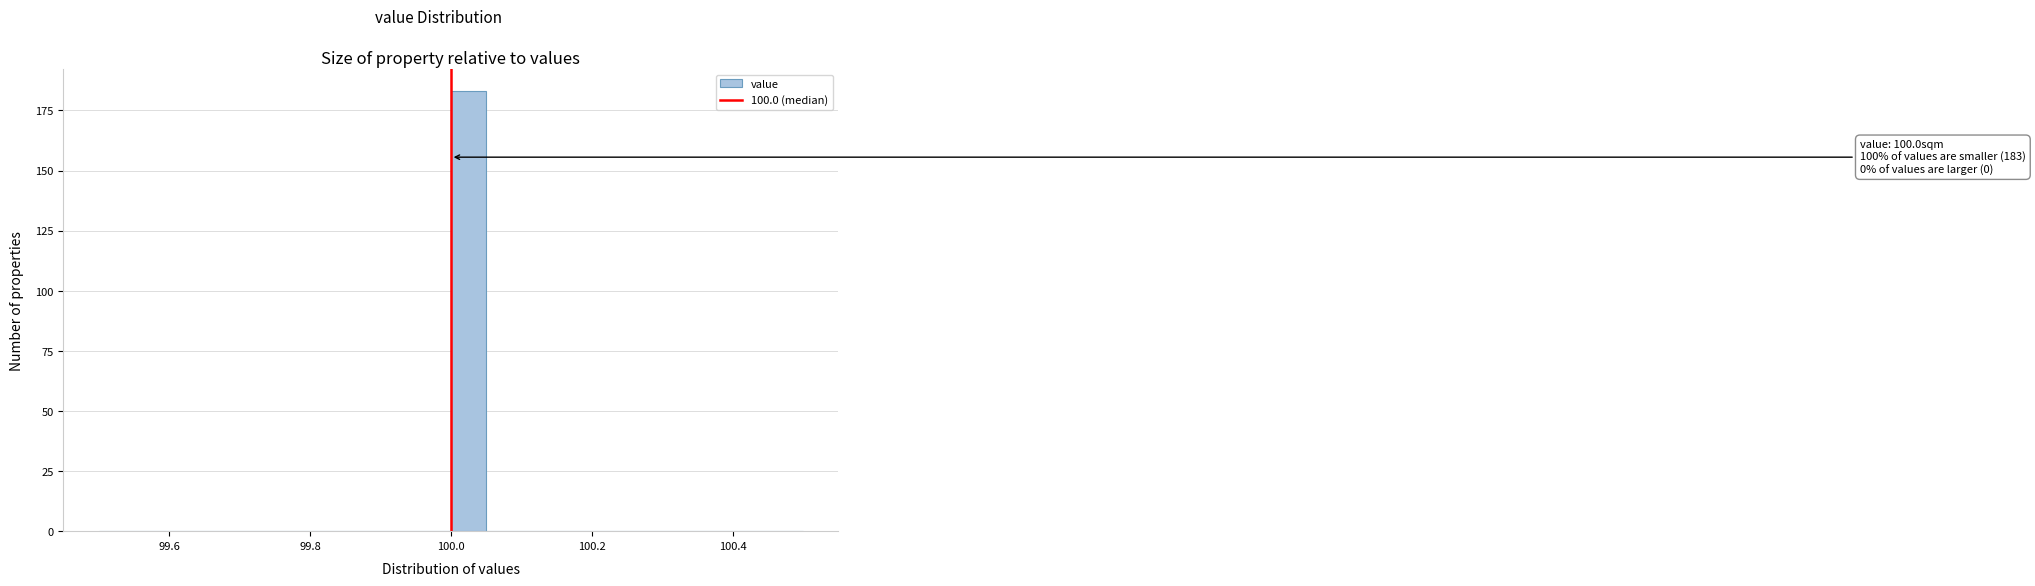

Read against the x-axis, roughly where is the centre of the tallest bar?

100.02